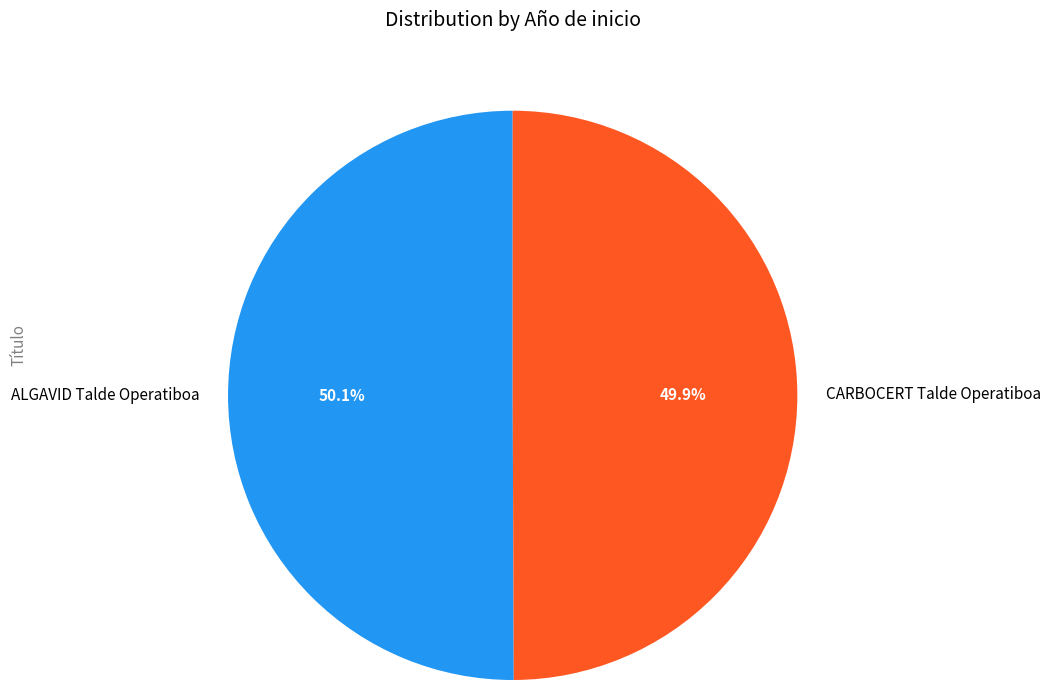

What portion of the pie excludes CARBOCERT Talde Operatiboa?

50.1%